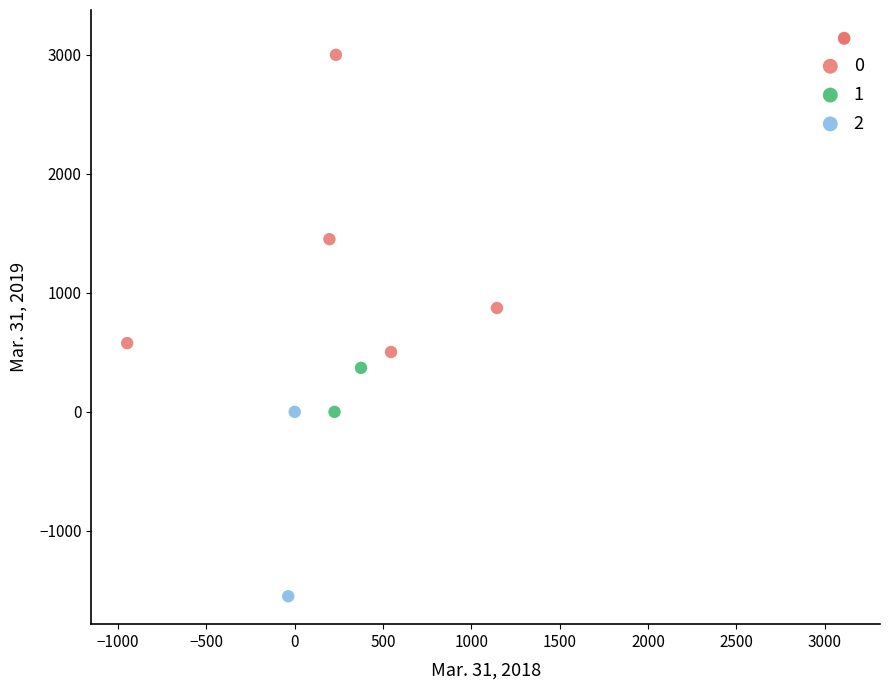

Which series has the largest Y range (max minus min)?

0